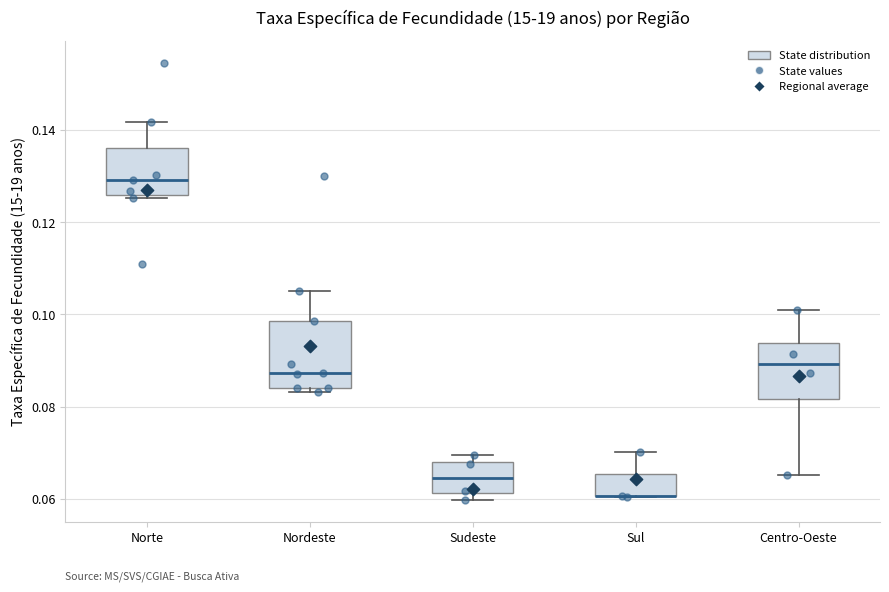

Which box is the tallest, from its lower edge to its upper edge?

Nordeste